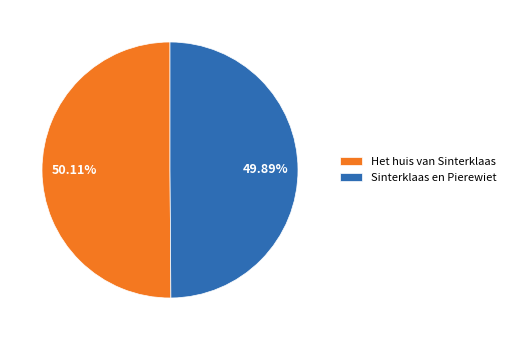

To the nearest percent, what portion does Het huis van Sinterklaas represent?

50%